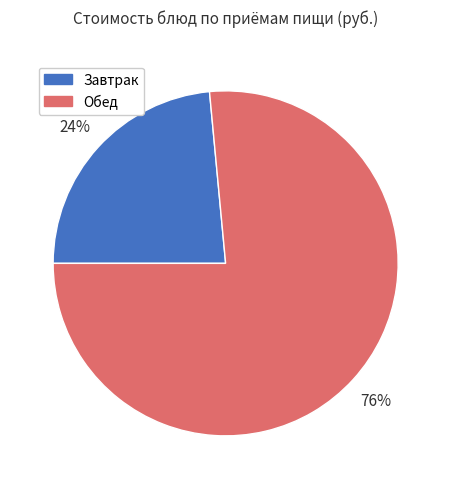

Is it true that Обед is 76% of the pie?

True